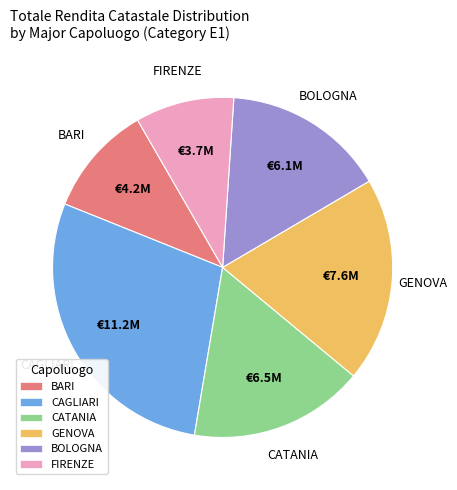

Is there any slice that represents more than half of the pie?

No